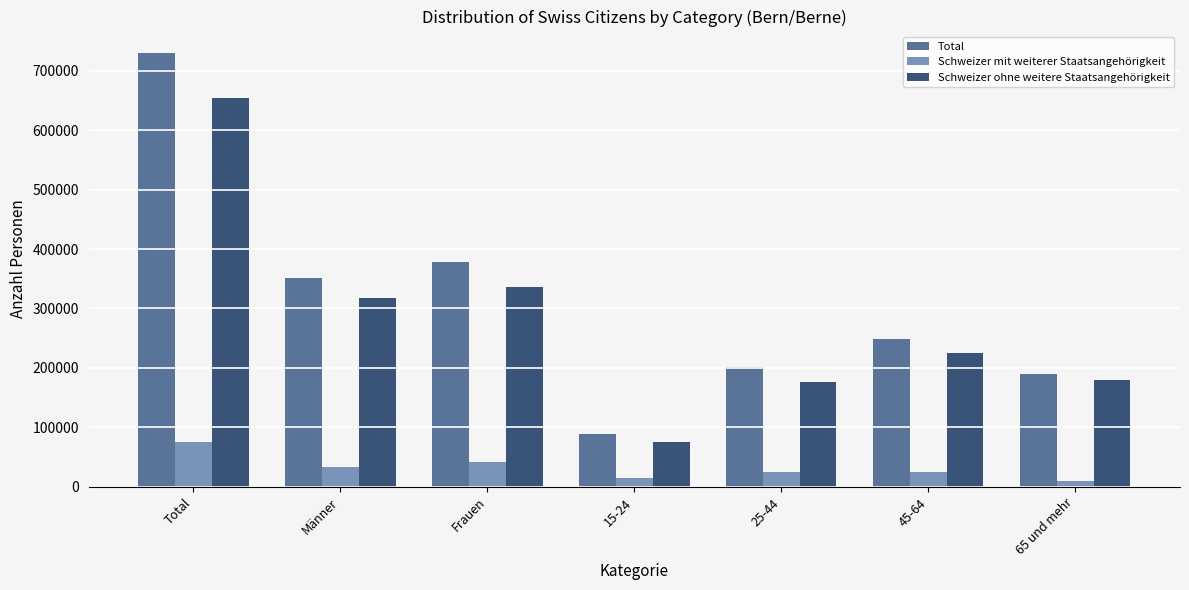

Is it true that Schweizer ohne weitere Staatsangehörigkeit equals 336764.3 at Frauen?

True